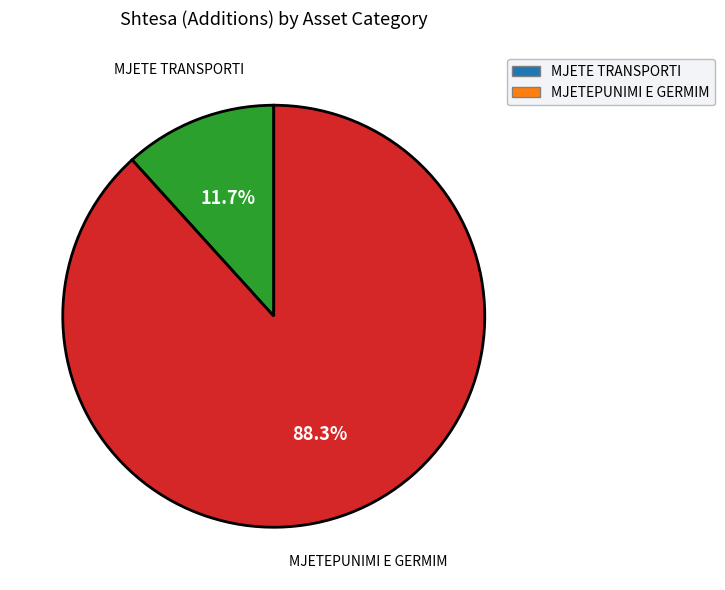

Combined, do MJETE TRANSPORTI and MJETEPUNIMI E GERMIM account for over 50%?

Yes